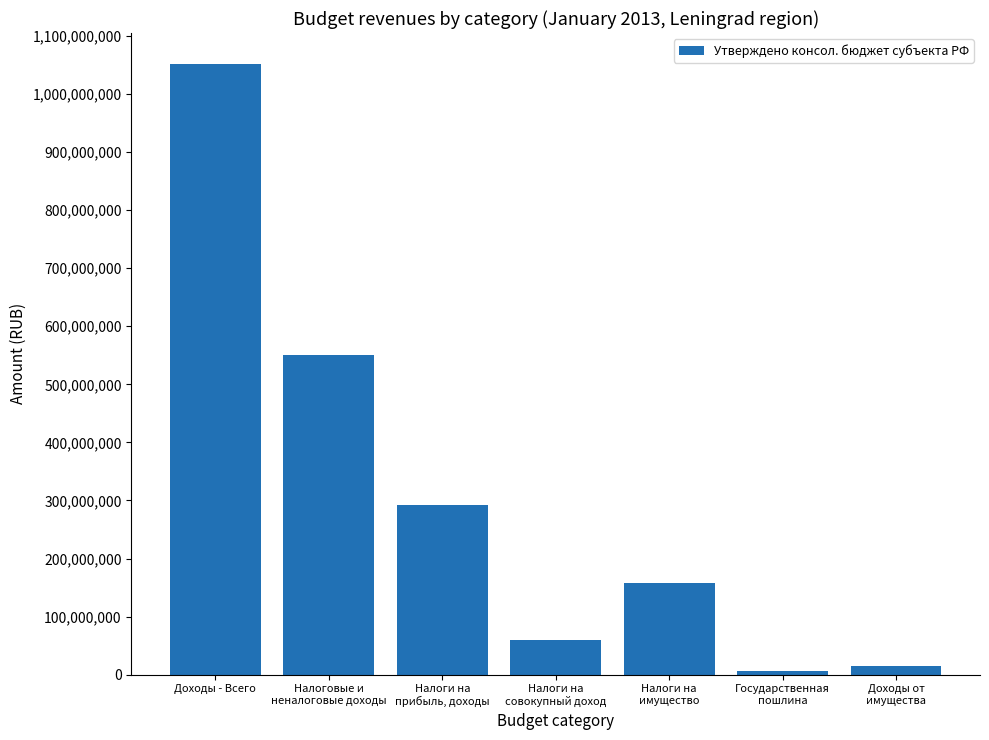

Read the value at Доходы - Всего, to the nearest 10.

1052297420